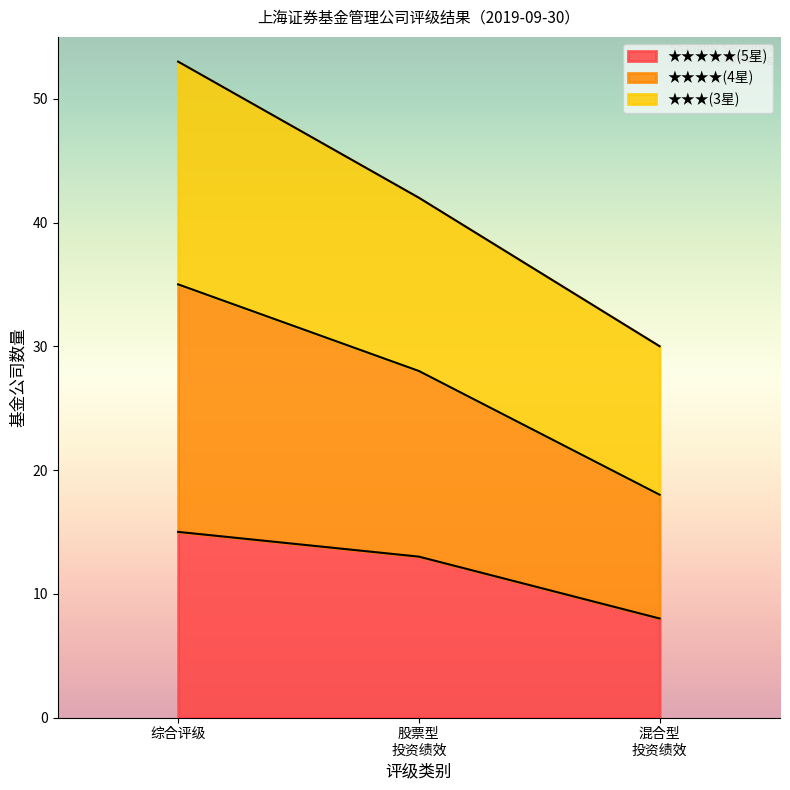

True or false: 5星(★★★★★) has a value of 23 at 综合评级.

False